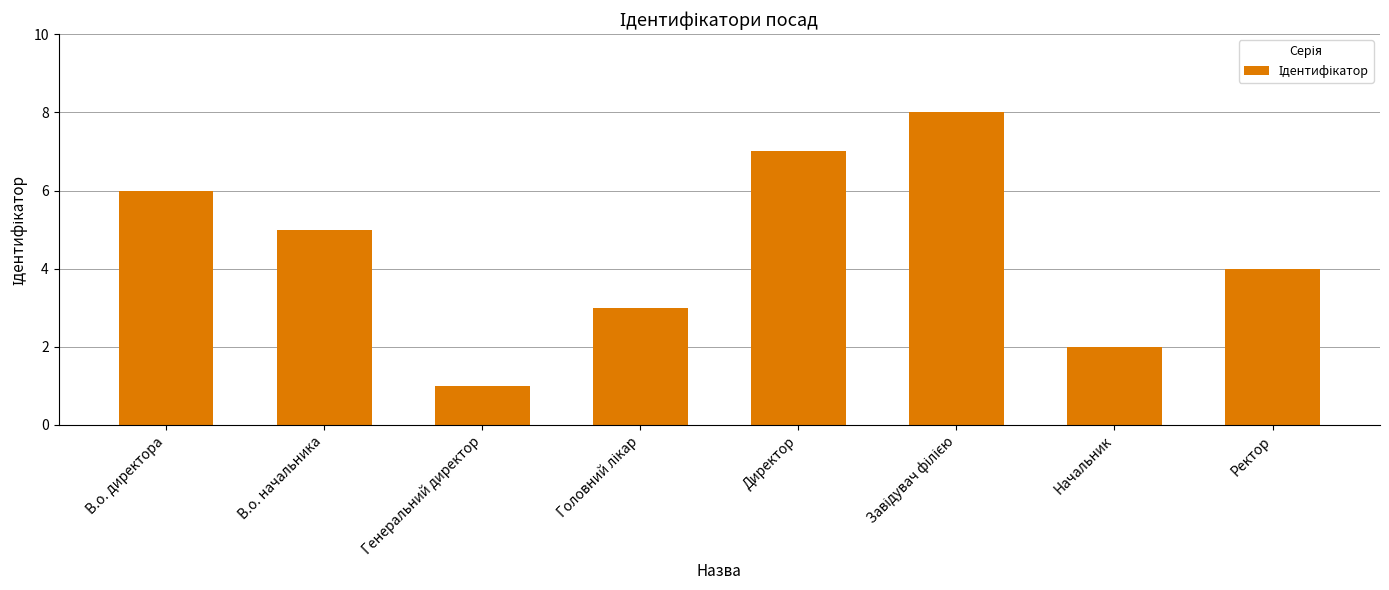

What is the greatest value displayed?

8